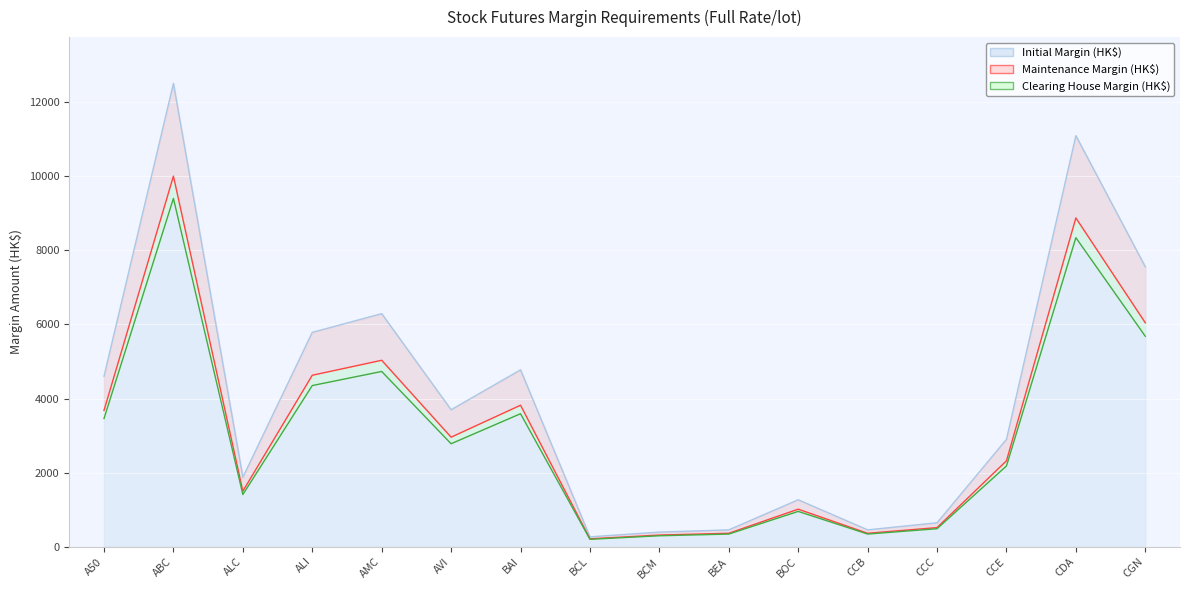

Reading left to right, list all the values displayed in this chart.

Initial Margin (HK$): 4601	12502	1875	5785	6290	3697	4774	268	395	456	1268	456	647	2899	11092	7554
Maintenance Margin (HK$): 3680	10001	1500	4628	5032	2957	3819	214	316	364	1014	364	517	2319	8873	6043
Clearing House Margin (HK$): 3460	9400	1410	4350	4730	2780	3590	202	297	343	954	343	487	2180	8340	5680